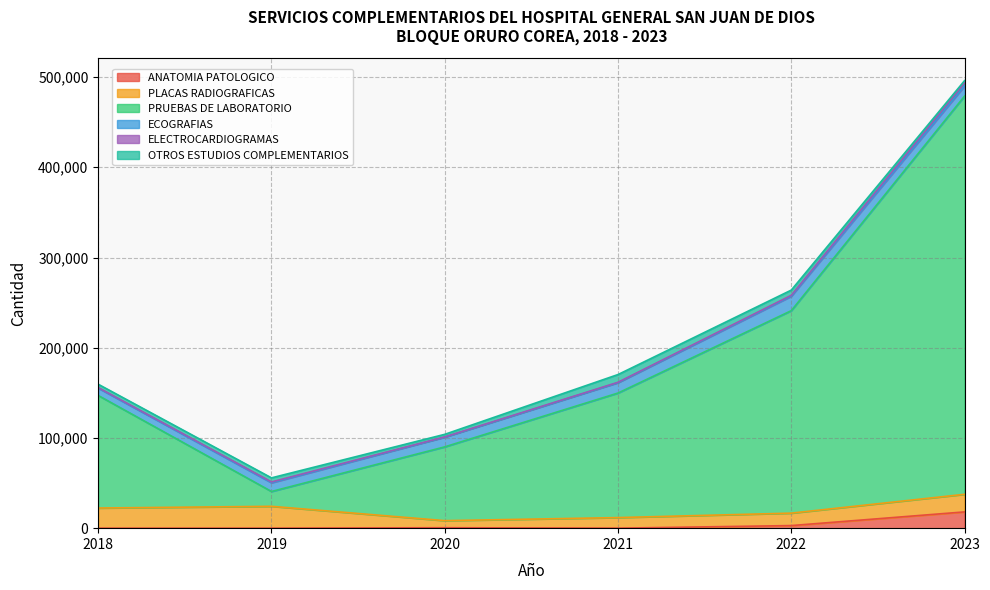

What is the sum of all ANATOMIA PATOLOGICO values?

21391